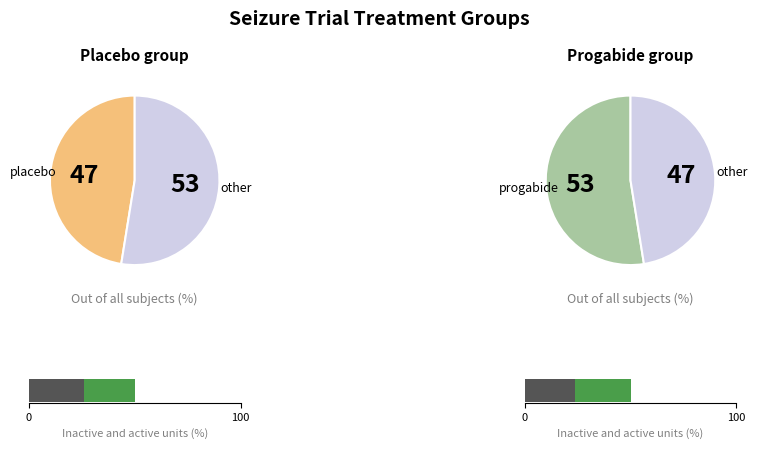

Is there any slice that represents more than half of the pie?

Yes